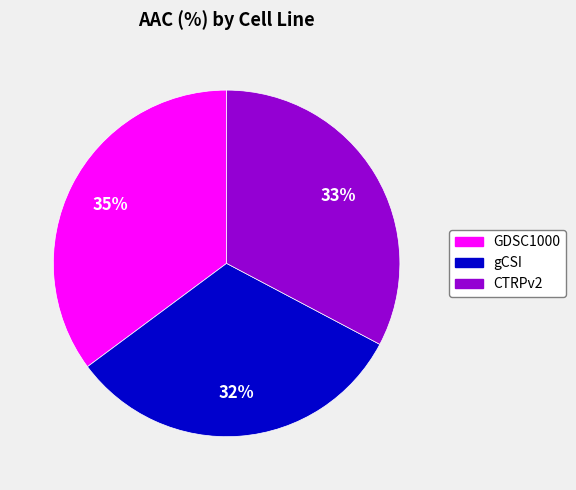

Which category has the smallest portion of the pie?

gCSI